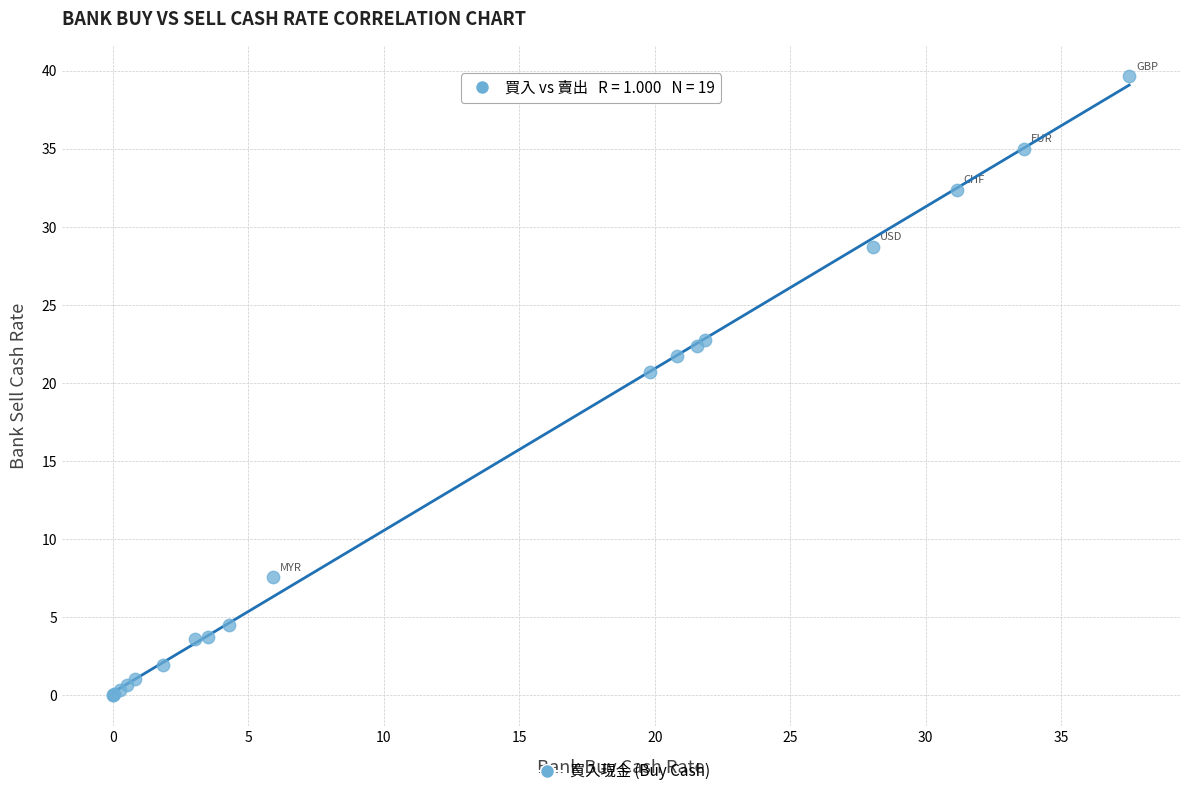

What Y value in the scatter plot is closest to 19?

20.7